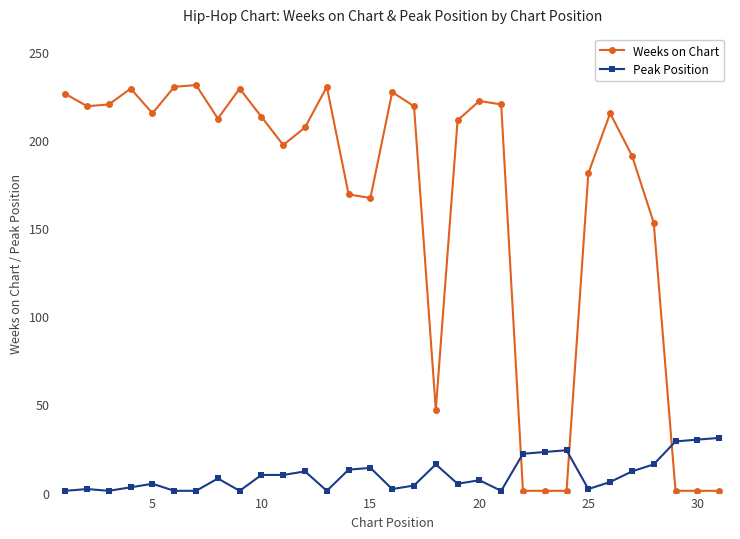

What is the maximum value for Weeks on Chart?

231